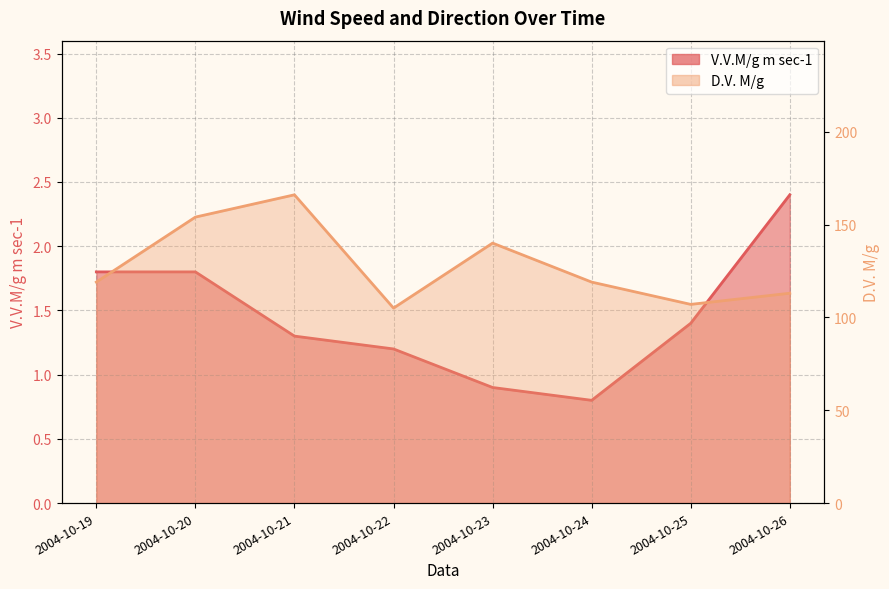

What is the spread (max minus min) of values at 2004-10-20?

152.2